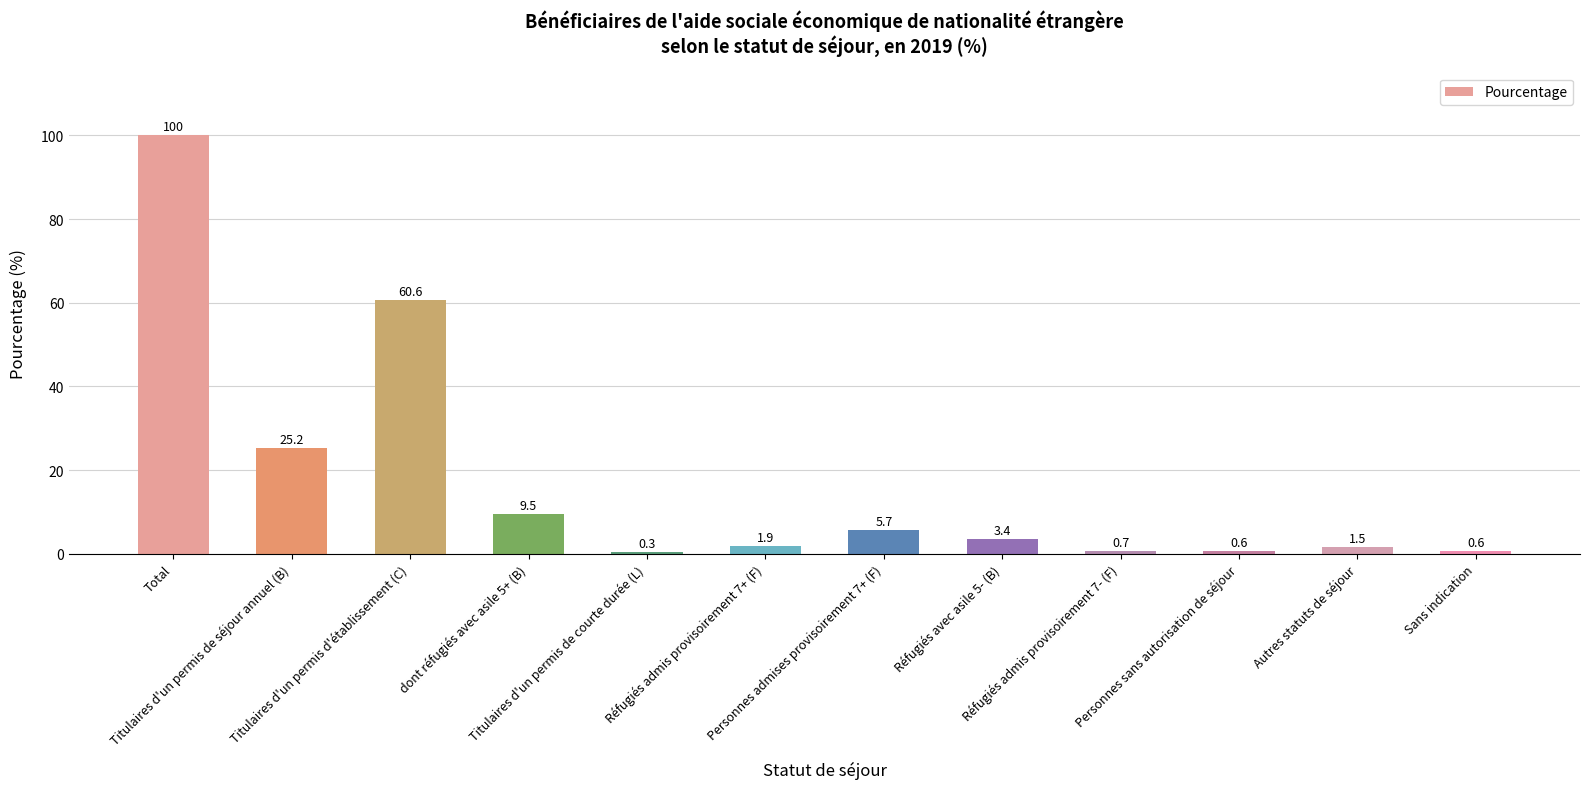

What is the maximum value shown in the chart?

100.0